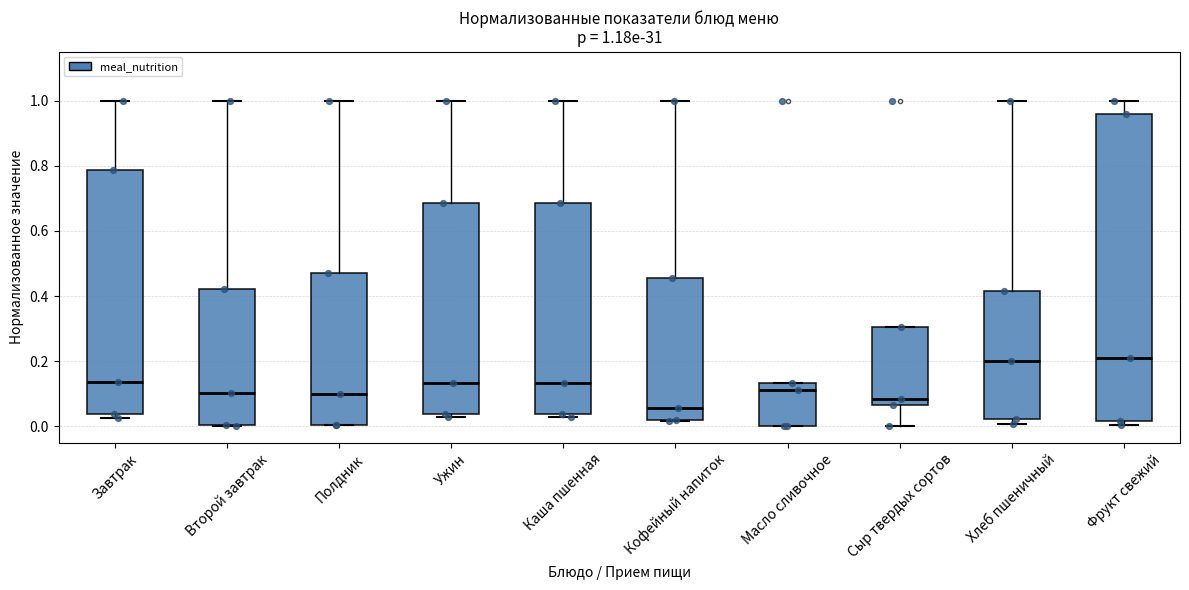

Comparing the boxes themselves (not the whiskers), which one is the tallest?

Фрукт свежий